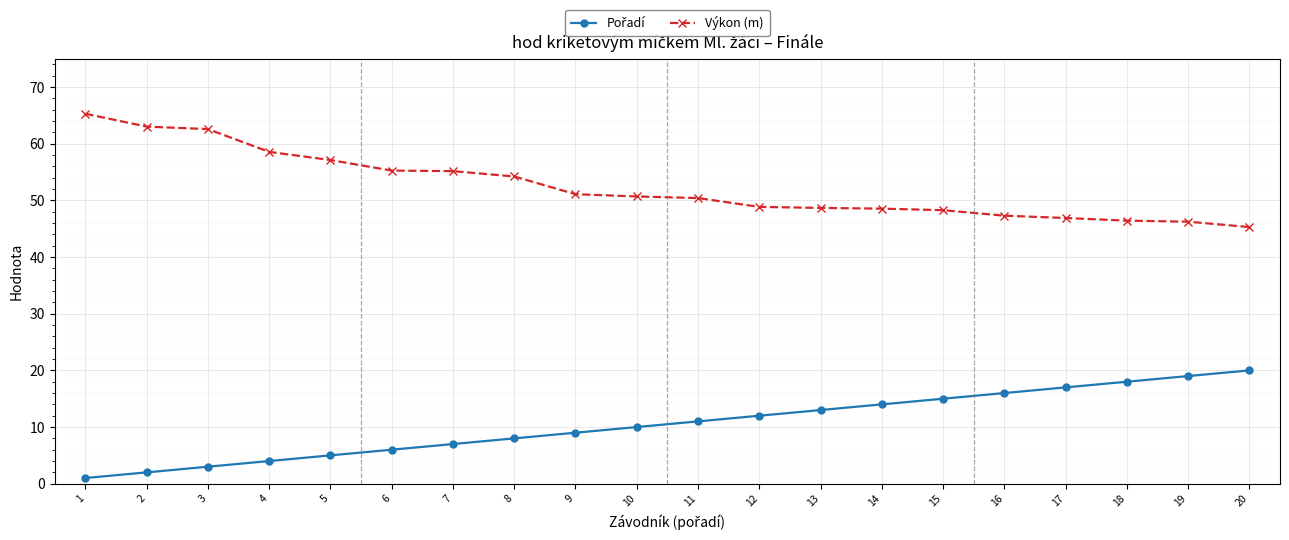

Is this an area chart (filled region under the line)?

No